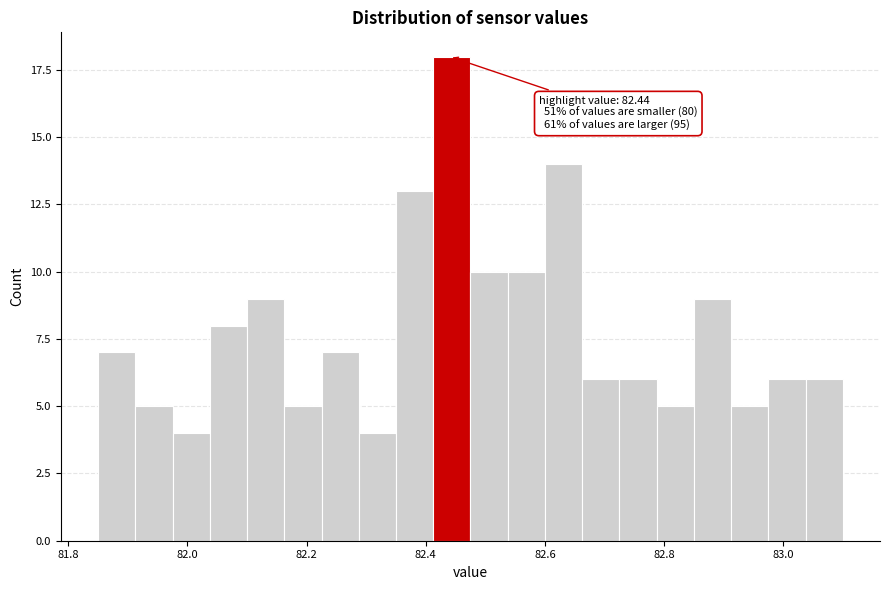

Read against the x-axis, roughly where is the centre of the tallest bar?

82.44